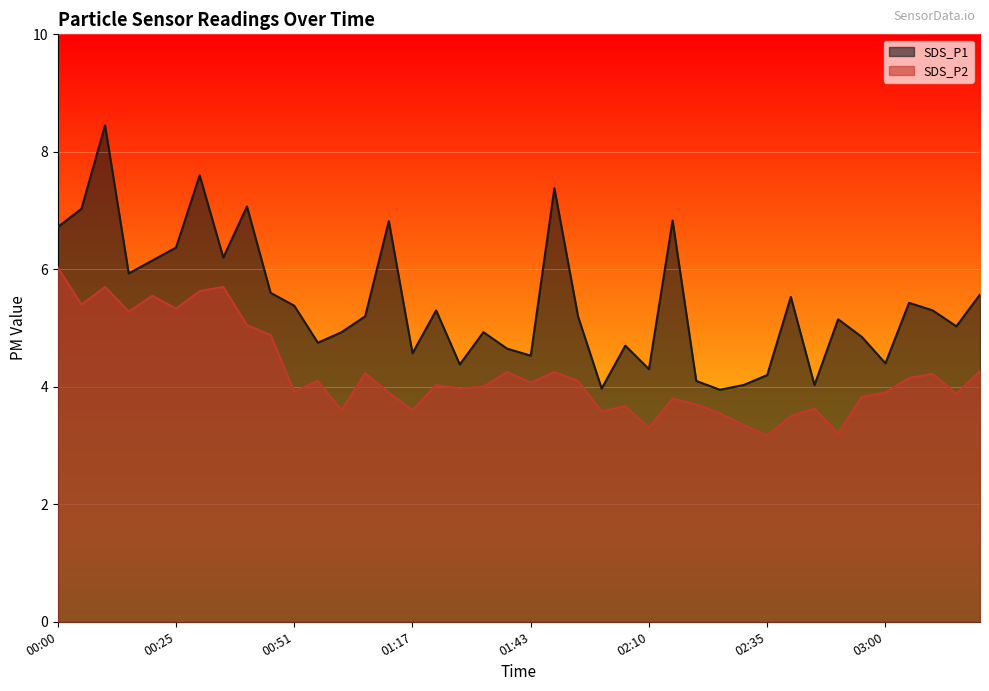

Between 00:41 and 02:55, which series saw the biggest shift?

SDS_P1